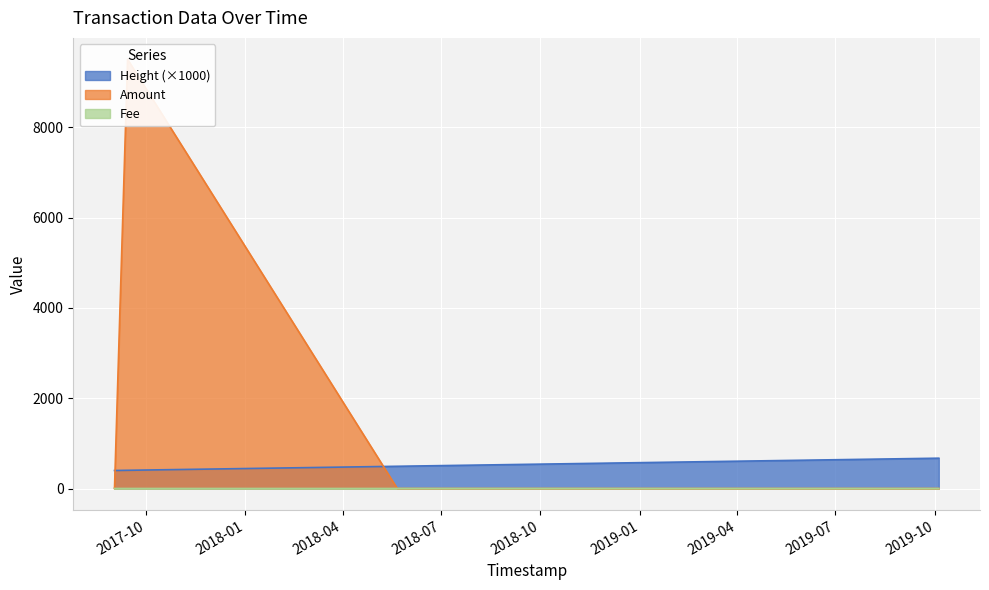

Between 2018-05-21 12:18:56 and 2019-10-04 14:30:44, which is larger?

2019-10-04 14:30:44